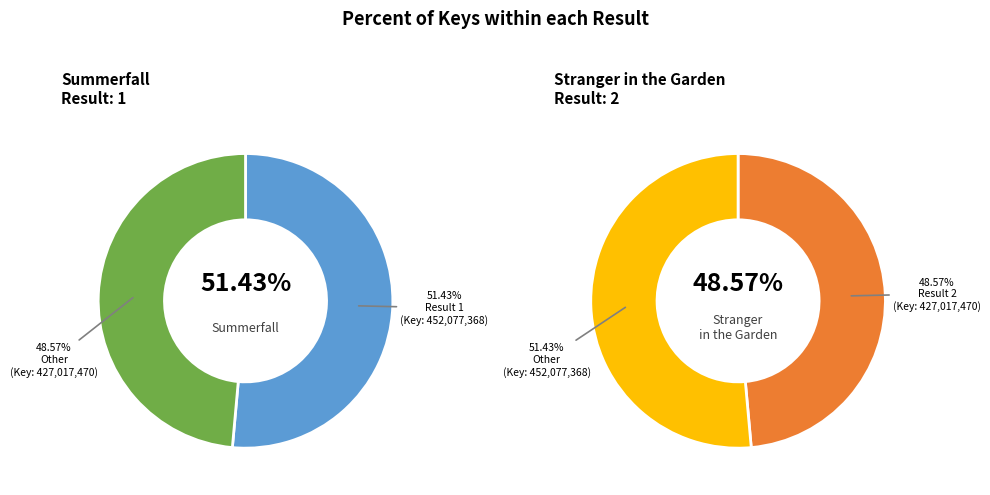

To the nearest percent, what is the combined percentage of 1 and 2?

100%